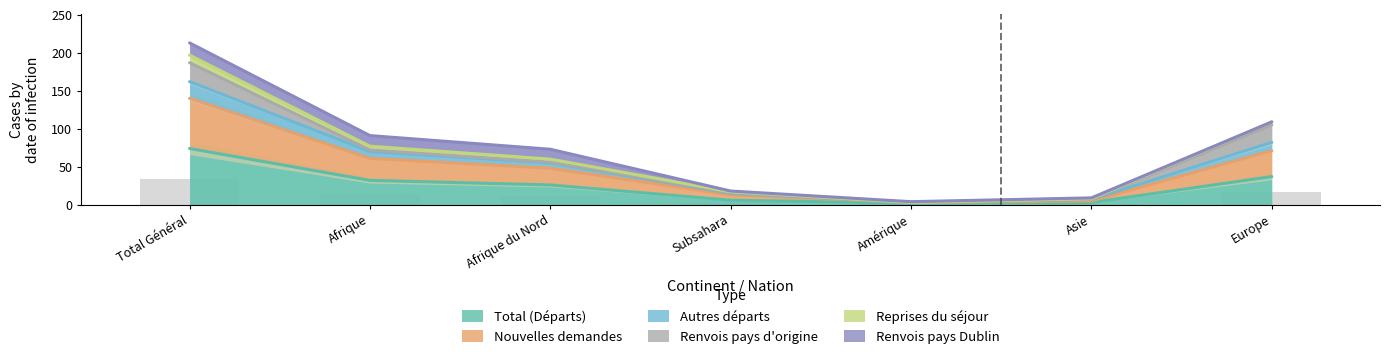

The Total (Départs) series shows 10 at Europe. True or false?

False